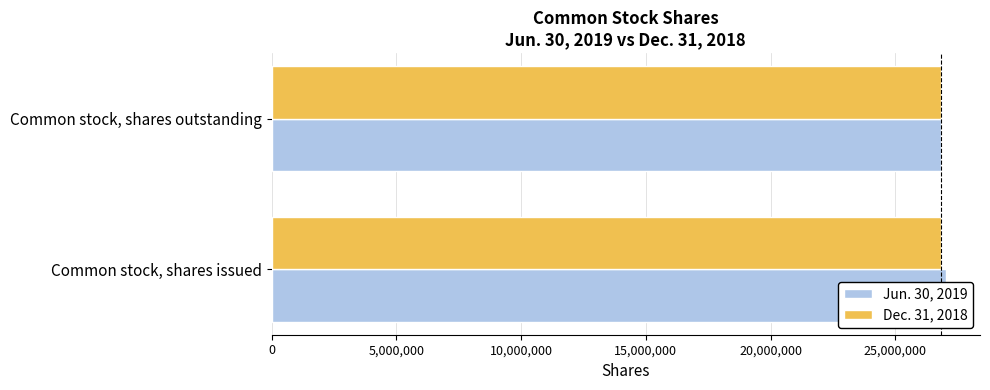

True or false: Dec. 31, 2018 has a value of 0.5 at 5,000,000.

False